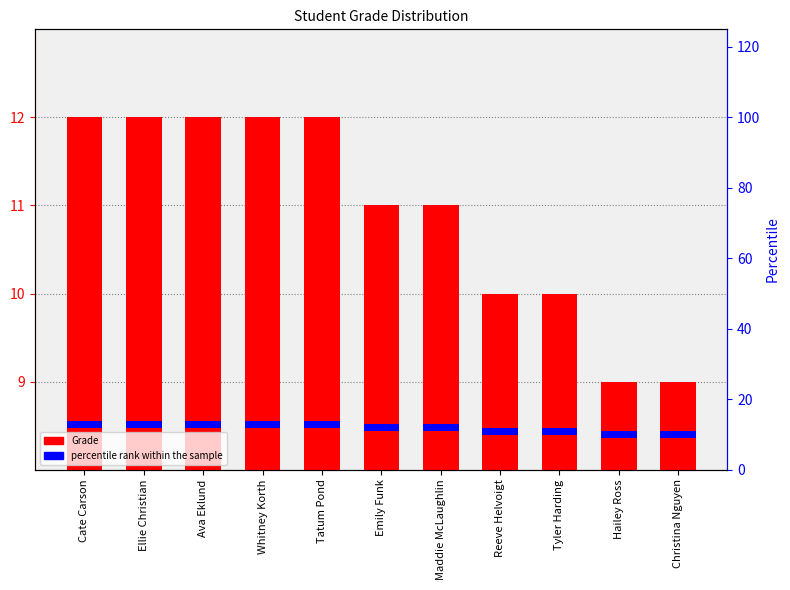

What is the sum of all Grade values?

120